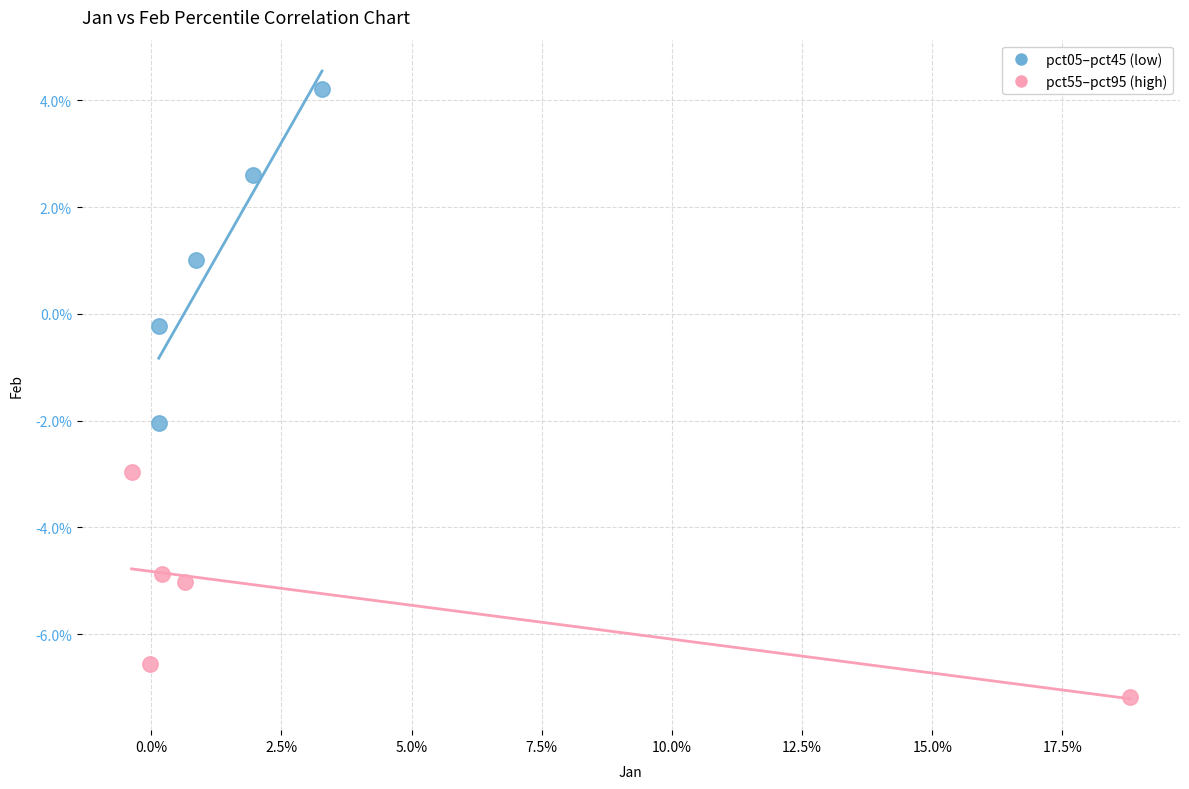

What are all the series names shown in the legend?

pct05–pct45 (low), pct55–pct95 (high)